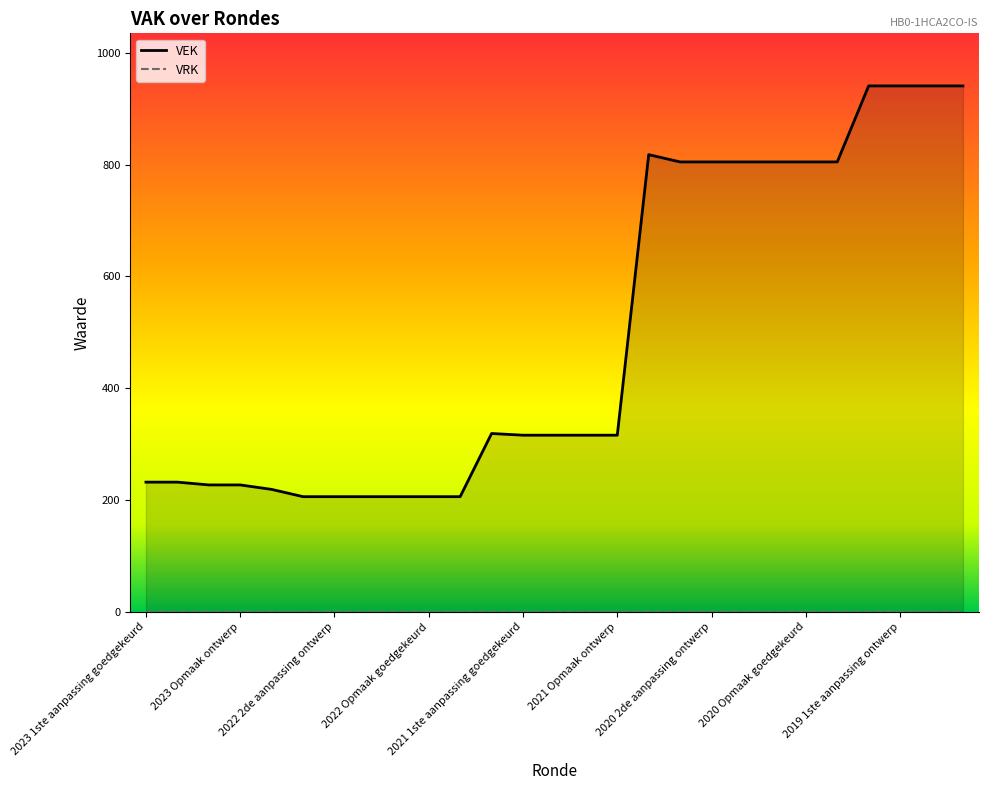

Which series has the largest total across all categories?

VEK